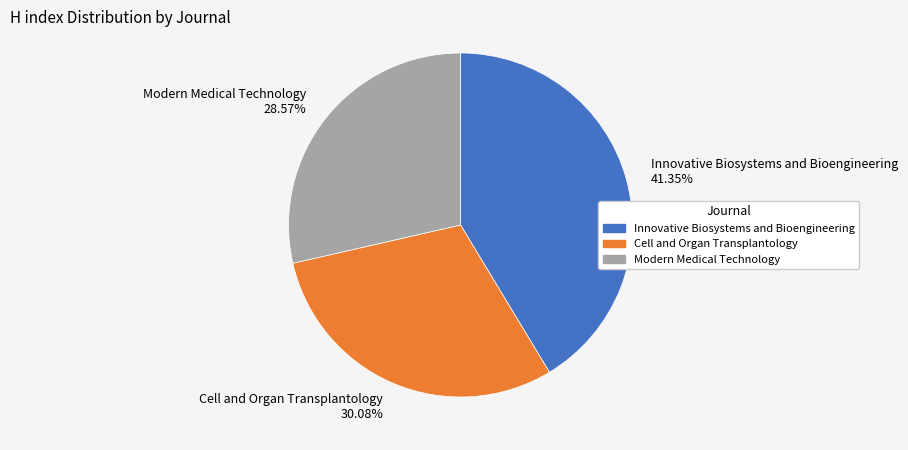

Is it true that Cell and Organ Transplantology is 30% of the pie?

True